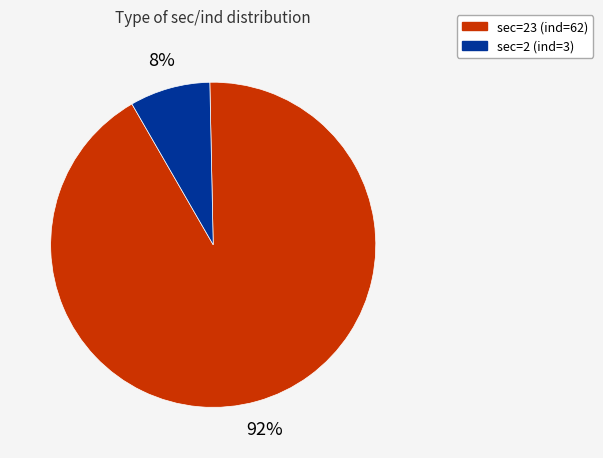

Do sec=2 (ind=3) and sec=23 (ind=62) together represent more than half of the pie?

Yes